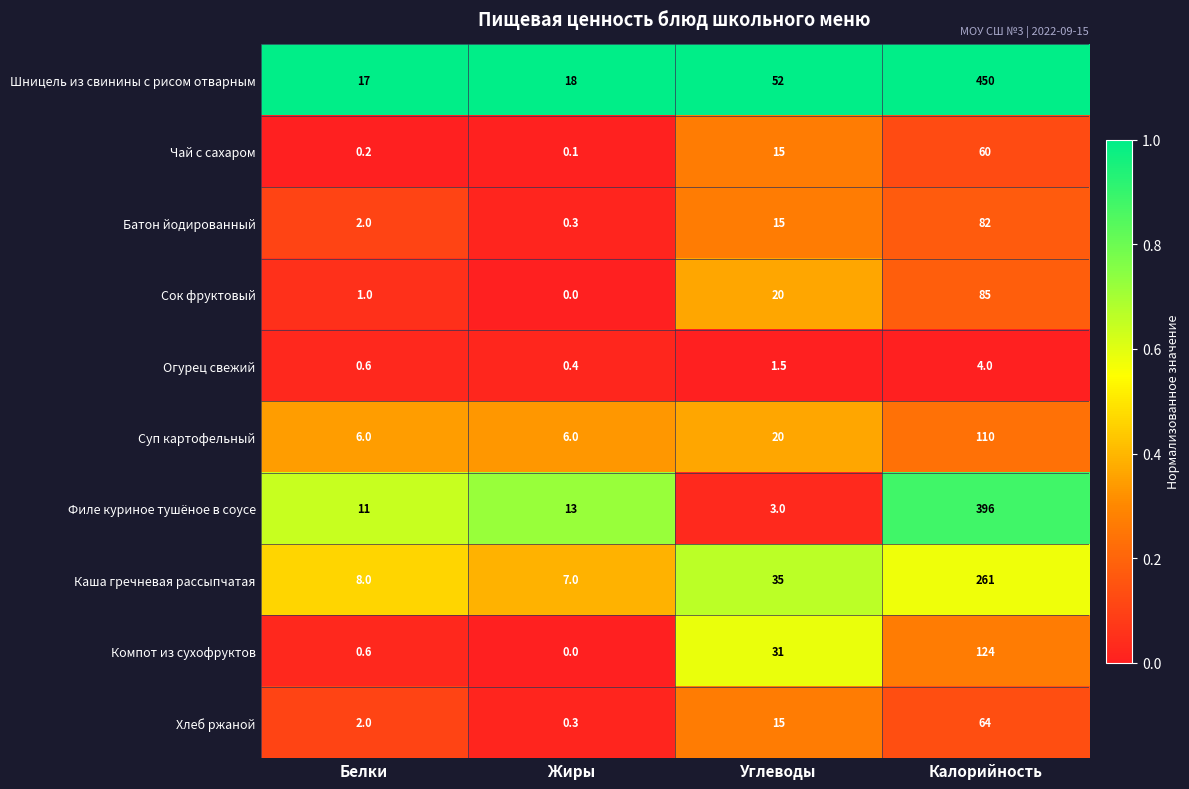

Which series has the largest total across all categories?

Шницель из свинины с рисом отварным